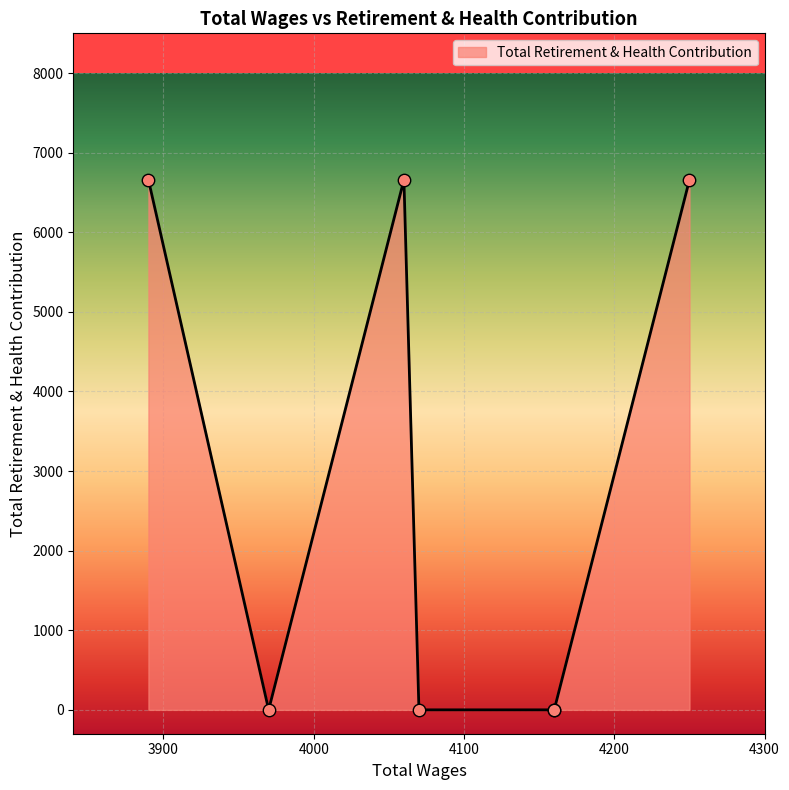

Between 3890.0 and 4060.0, which is larger?

3890.0